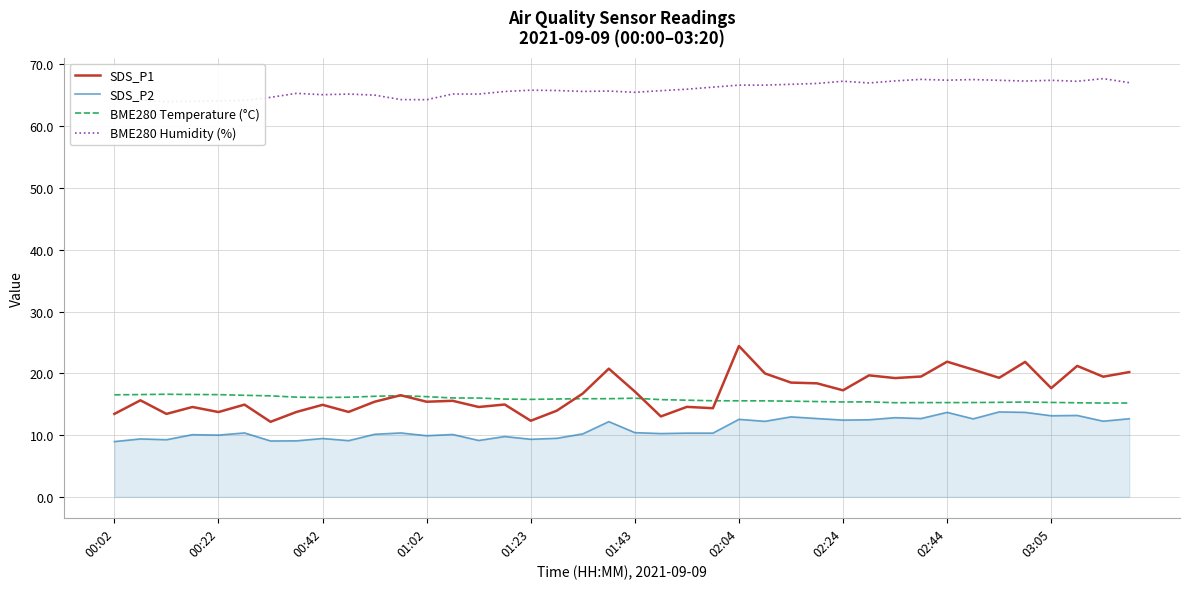

The value of BME280 Temperature (°C) at 02:44 is 15.3. True or false?

True